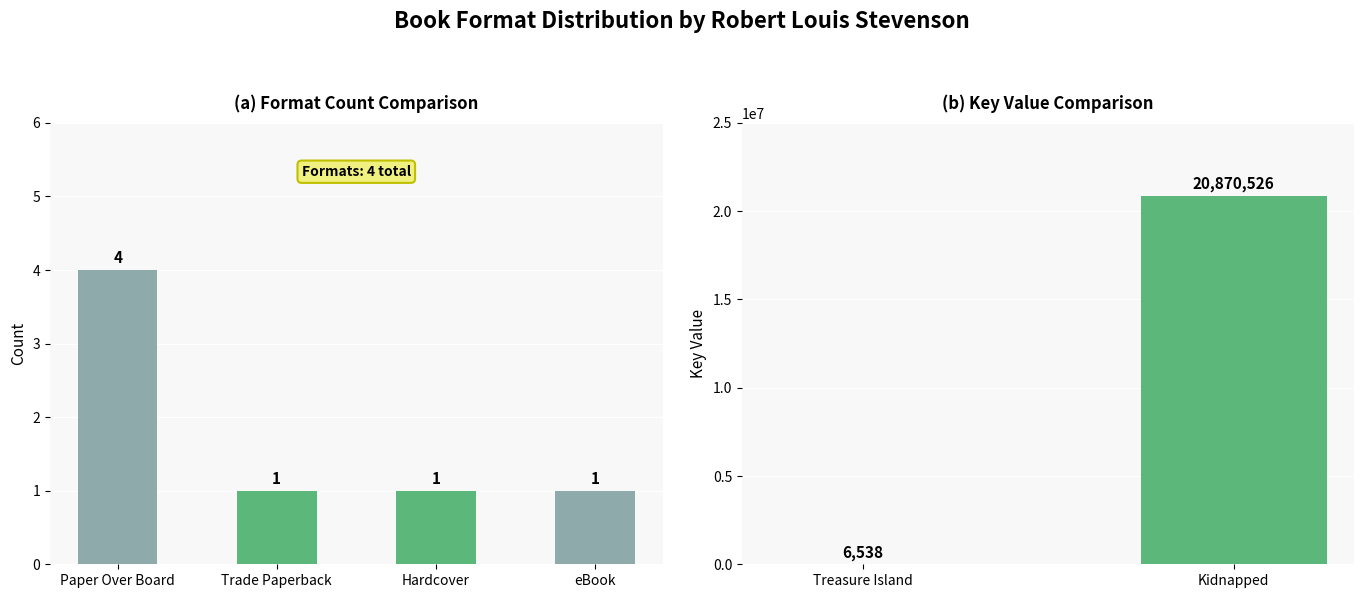

Are the bars grouped side by side (vs. stacked)?

No